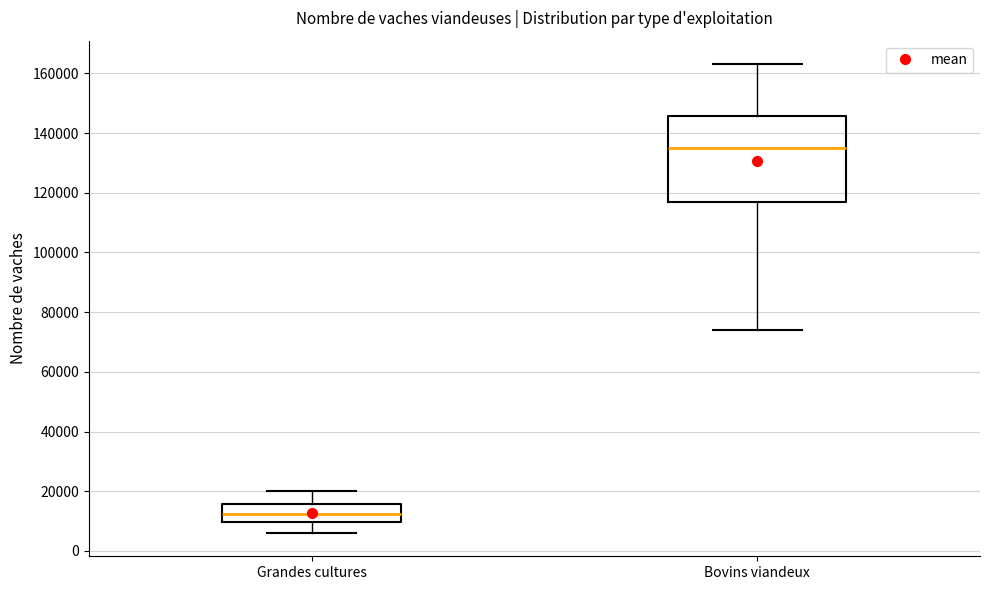

Reading left to right, read every box against the y-axis: the position of its median line, the range the box covers, and the ends of its whiskers. The values are not printed on the chart, so give them approximately, as read against the axis.

Grandes cultures: median 12000, box 10000 to 16000, whiskers 6000 to 20000
Bovins viandeux: median 136000, box 118000 to 146000, whiskers 74000 to 164000